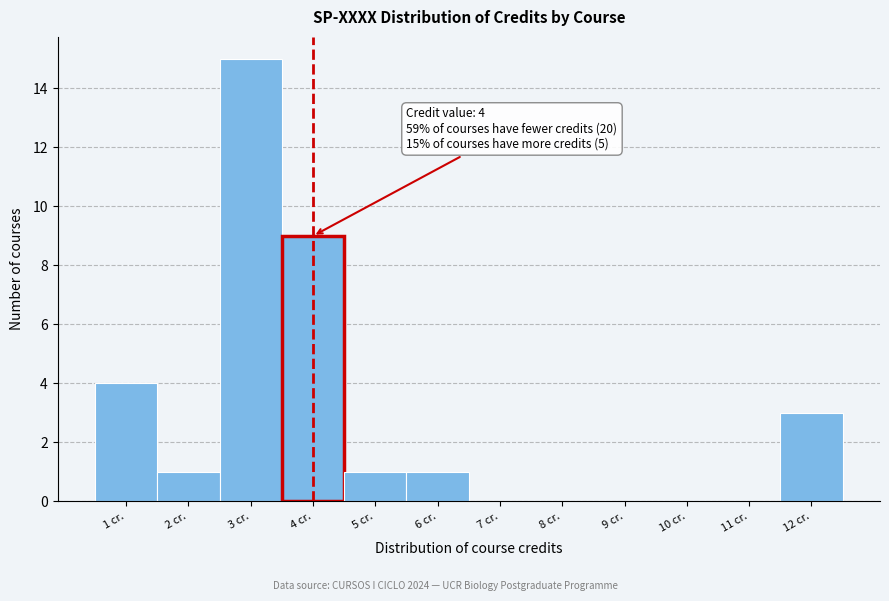

Which range on the x-axis has the tallest bar?

2.5 to 3.5